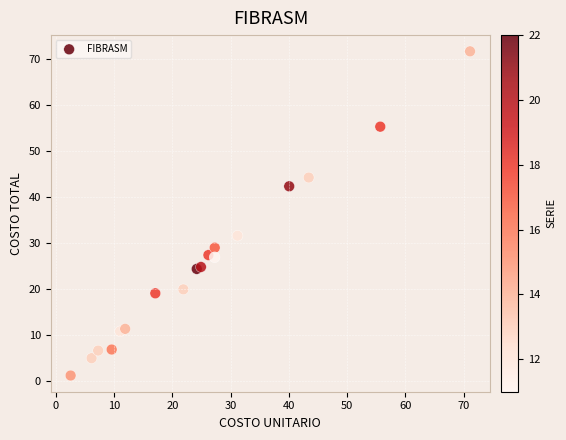

What Y value in the scatter plot is closest to 36?

31.6